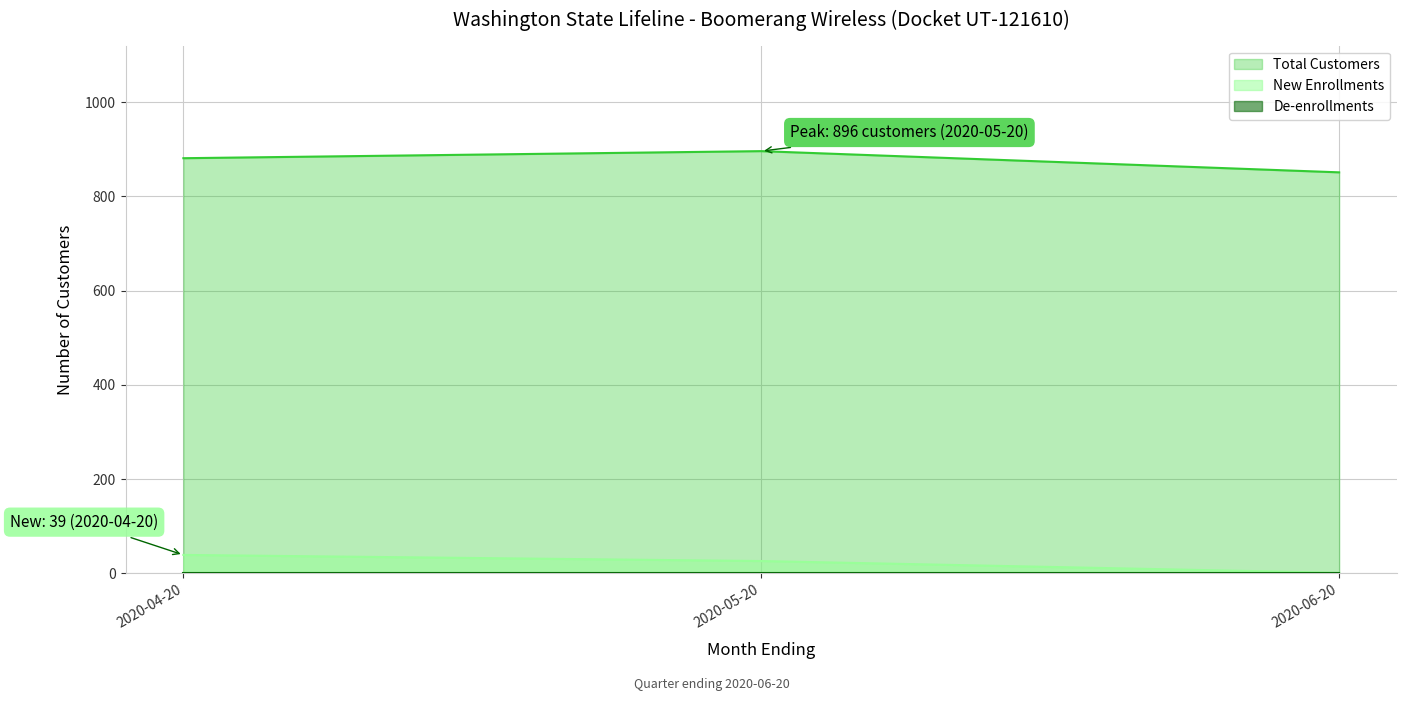

At how many categories does at least one series exceed 290?

3